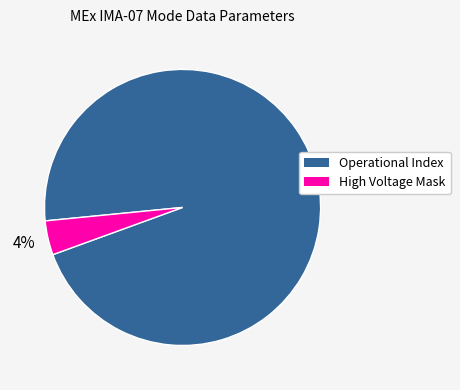

To the nearest percent, what is the average slice percentage?

50%